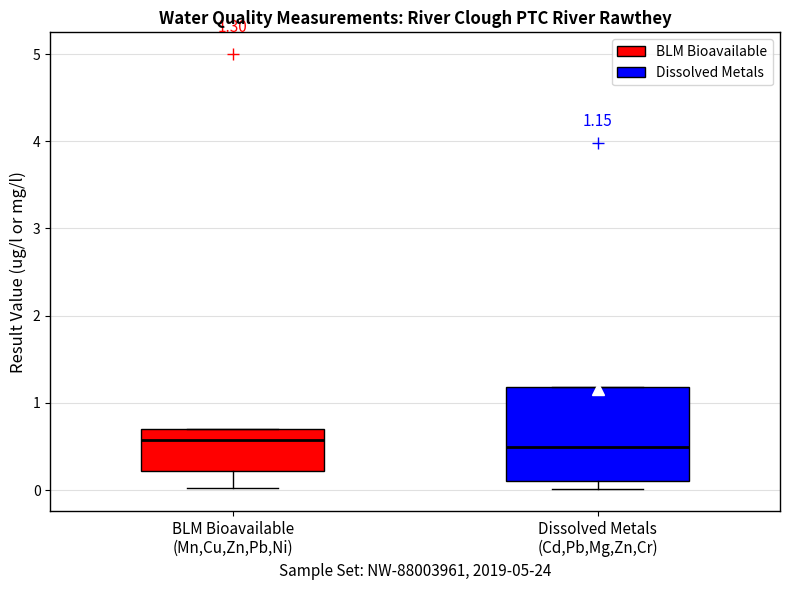

Comparing the boxes themselves (not the whiskers), which one is the tallest?

Dissolved Metals (Cd,Pb,Mg,Zn,Cr)